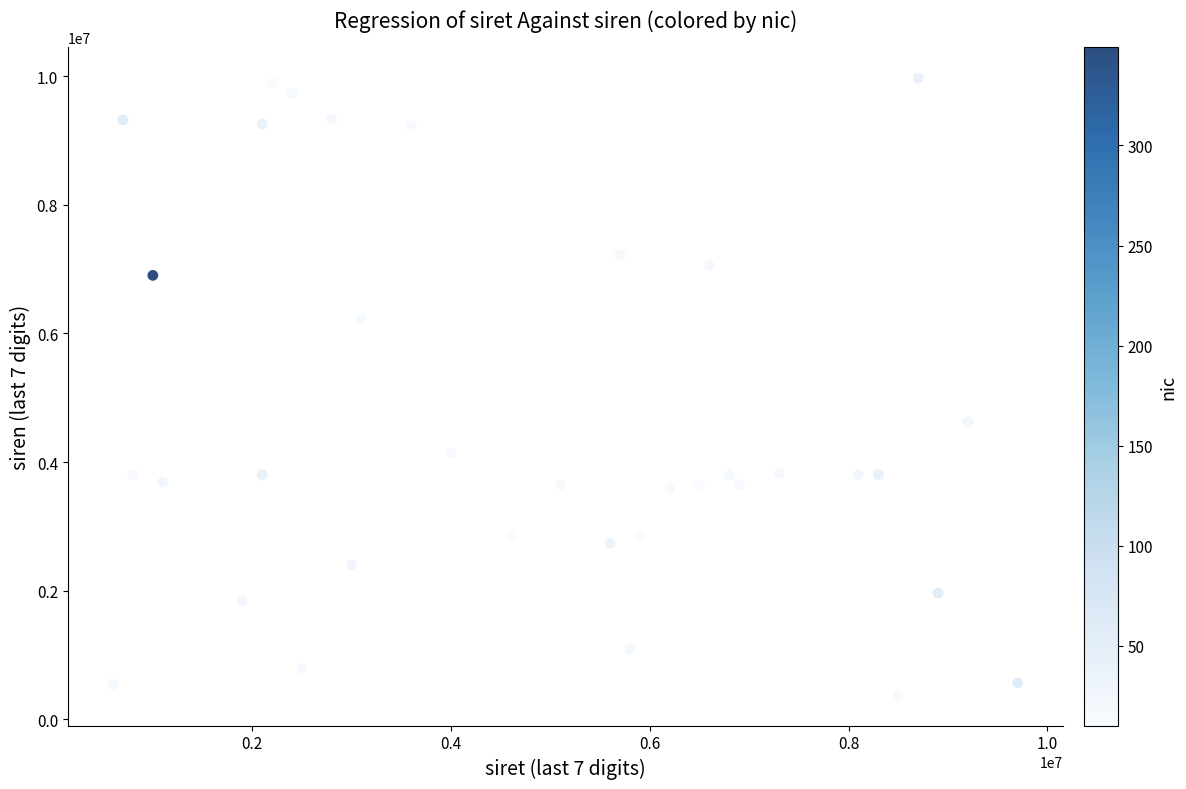

What Y value in the scatter plot is closest to 5174536?

4621592